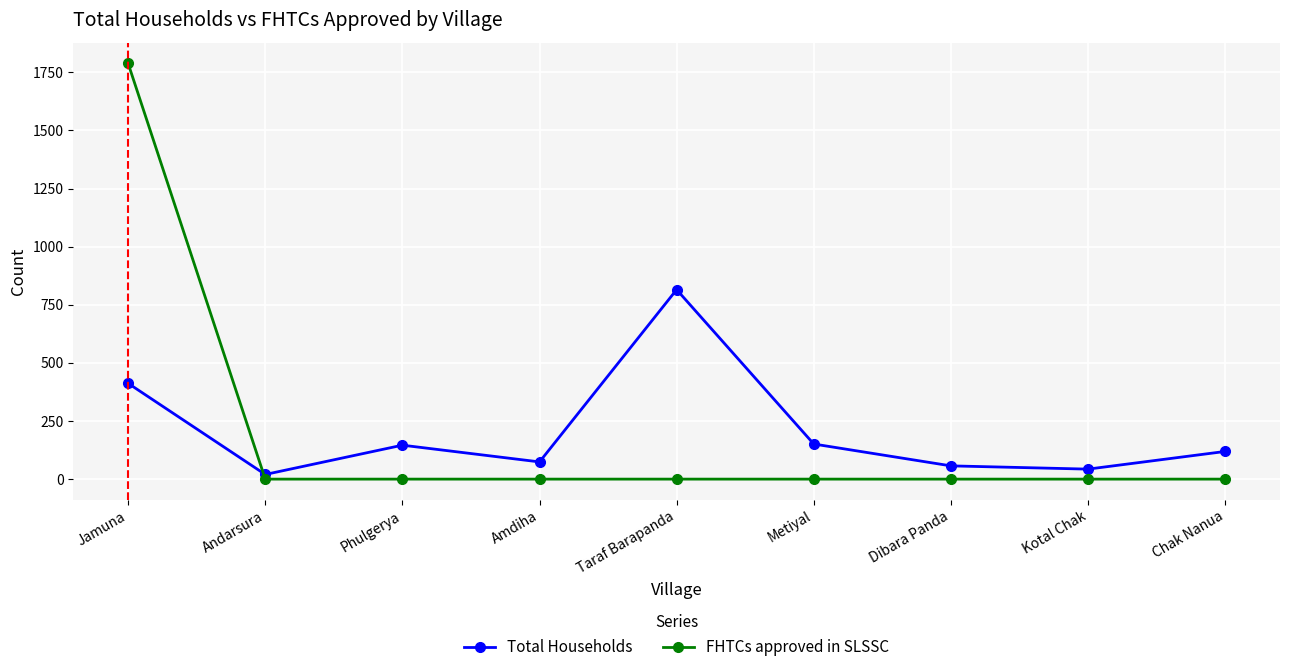

At which category does the chart reach its peak across all series?

Jamuna